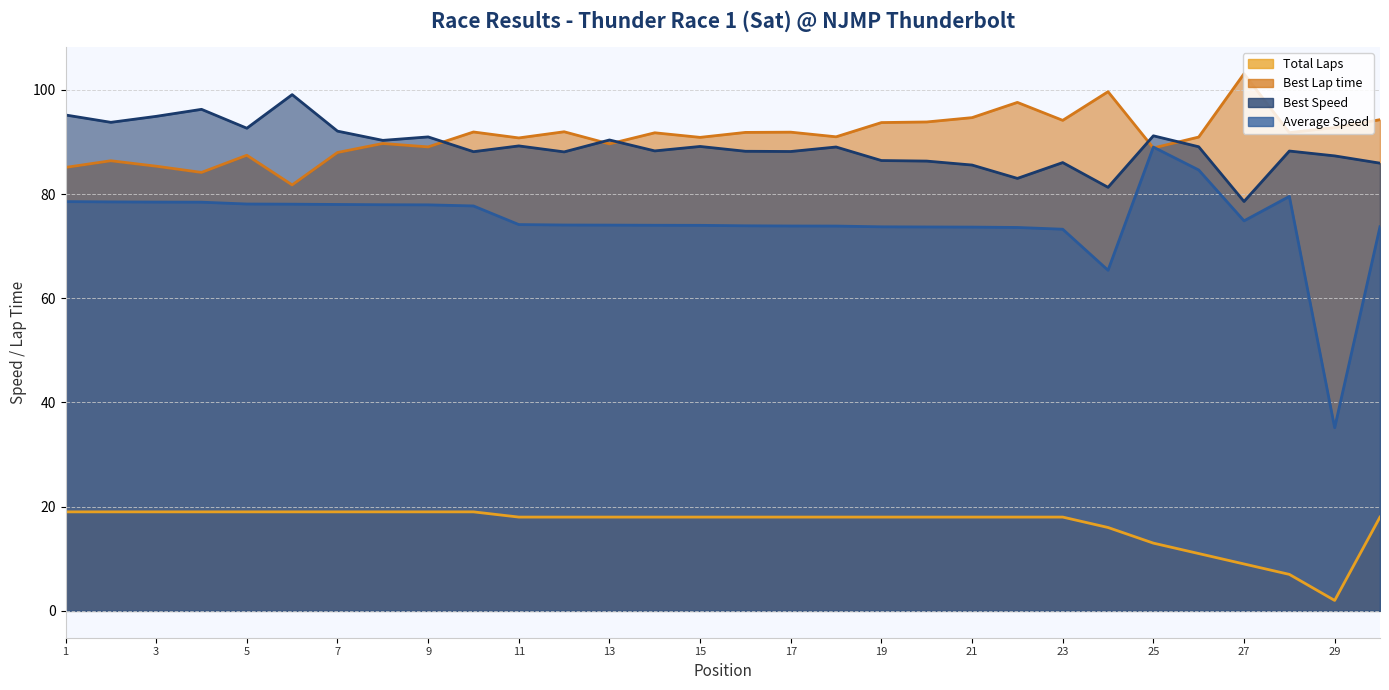

Which series has the largest total across all categories?

Best Lap time